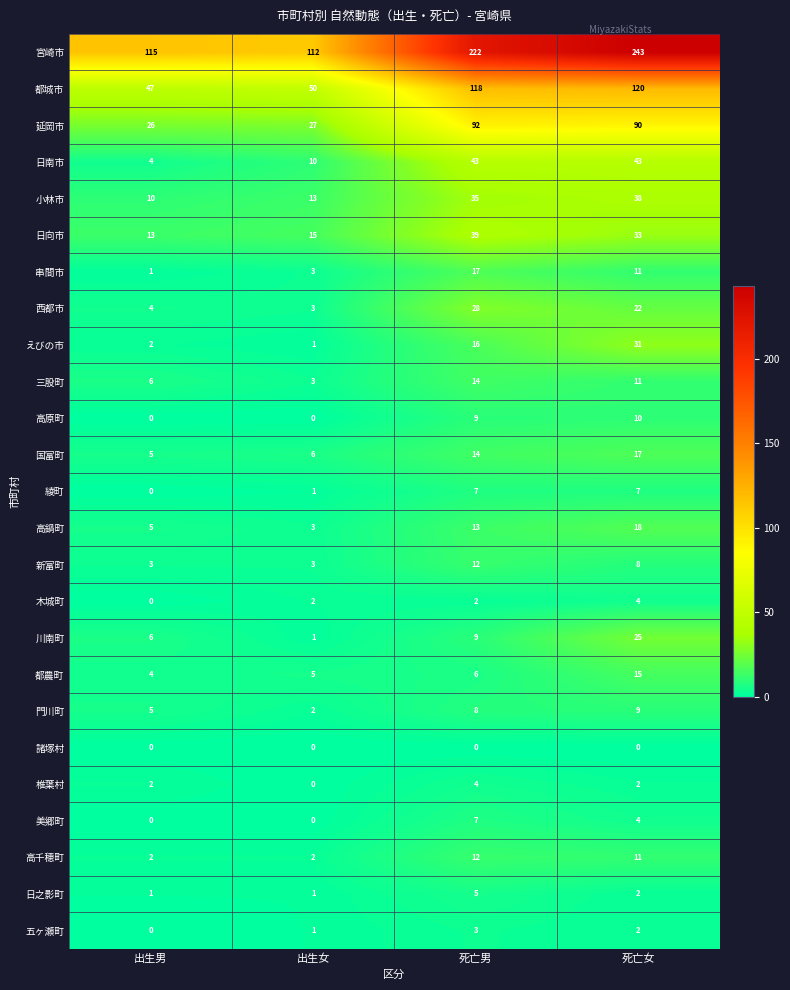

What is the total value across all series at 死亡男?

735